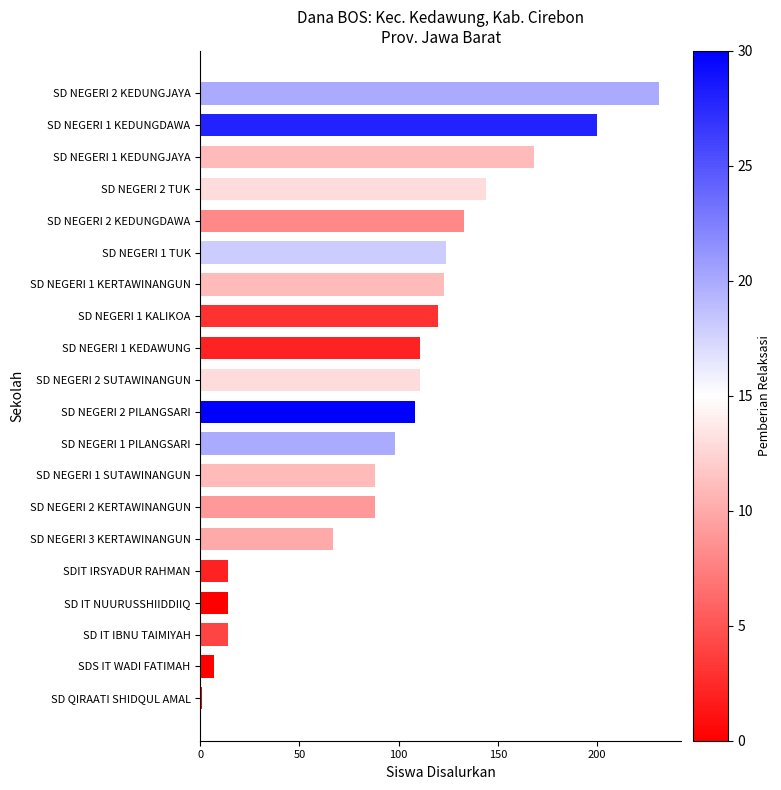

What is the difference between the maximum and minimum values?

230